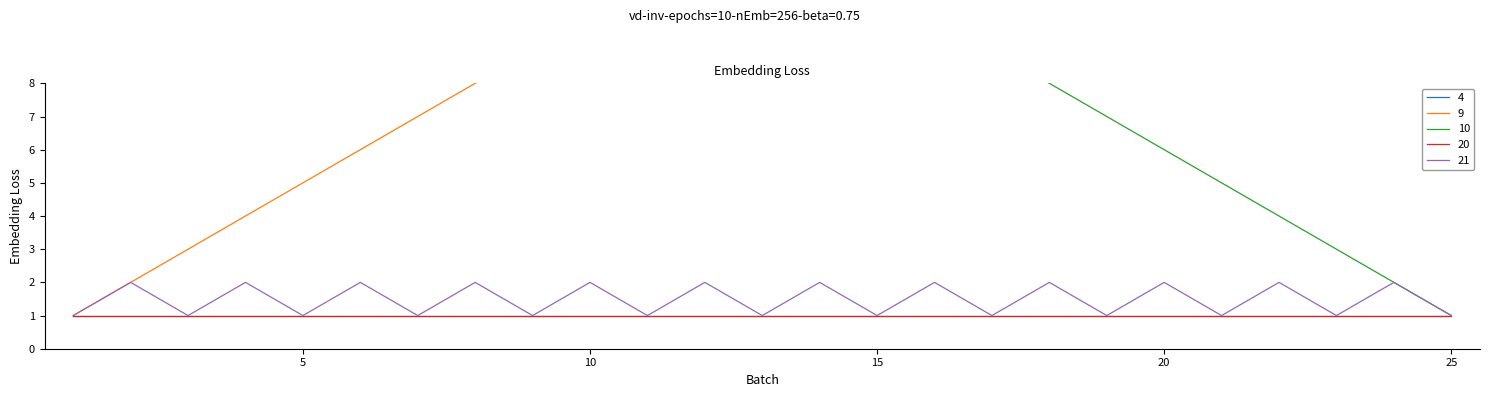

True or false: 10 and 21 cross at least once.

False